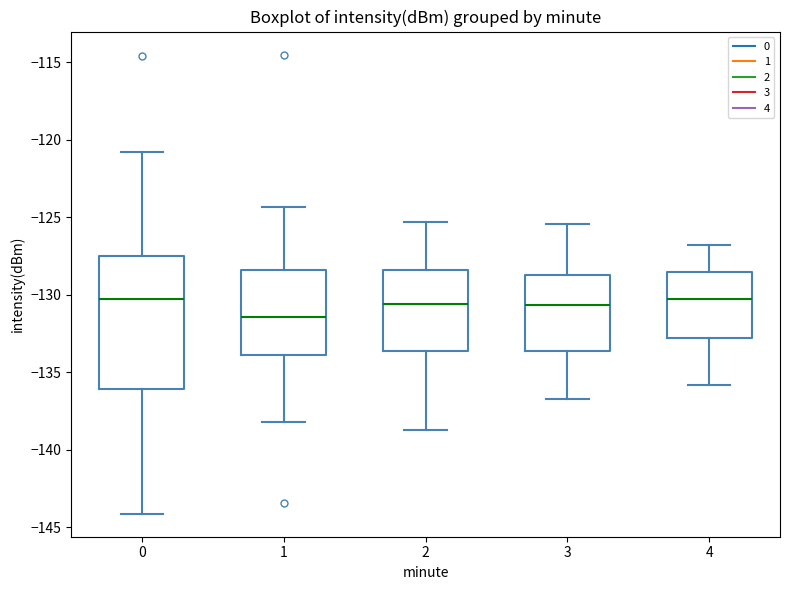

Which box has the lowest median line?

1